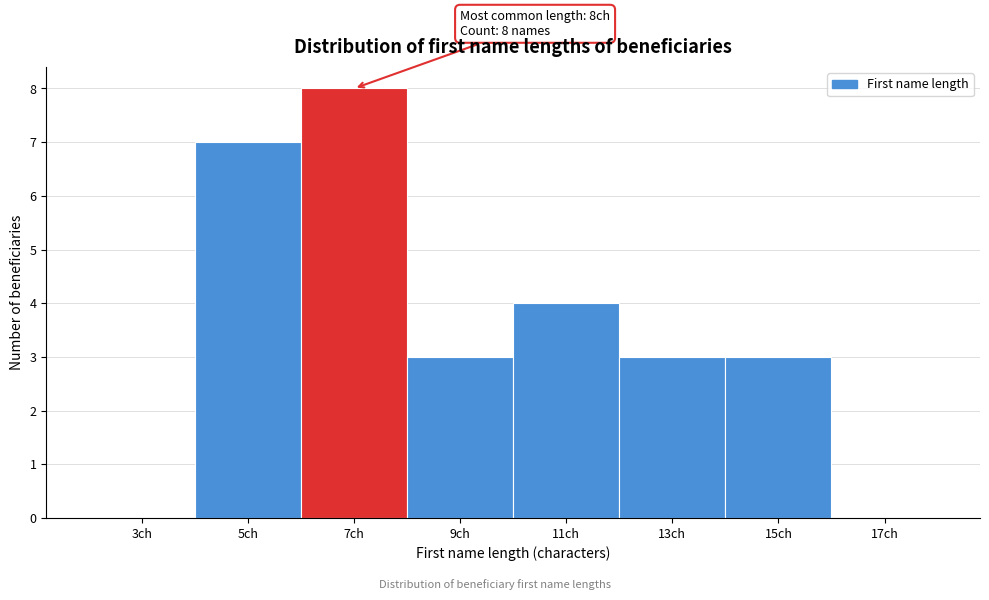

Reading left to right, extract all data points from this chart.

3ch=0	5ch=7	7ch=8	9ch=3	11ch=4	13ch=3	15ch=3	17ch=0